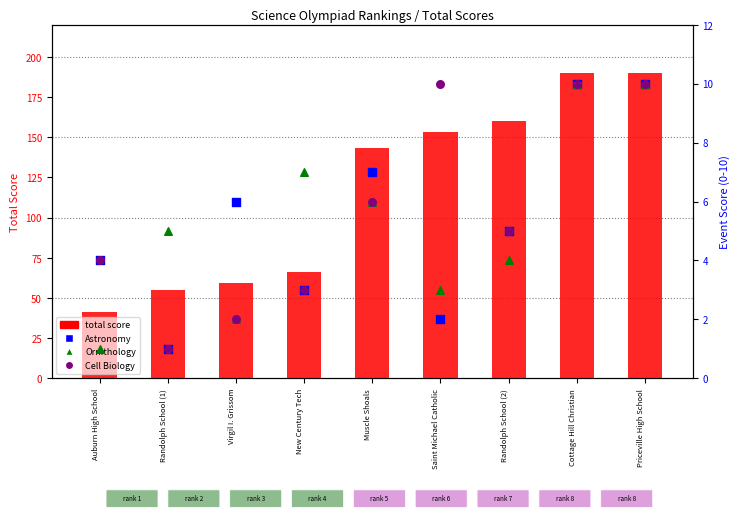

Is the value of Astronomy at Auburn High School greater than the value of total score at Priceville High School?

No